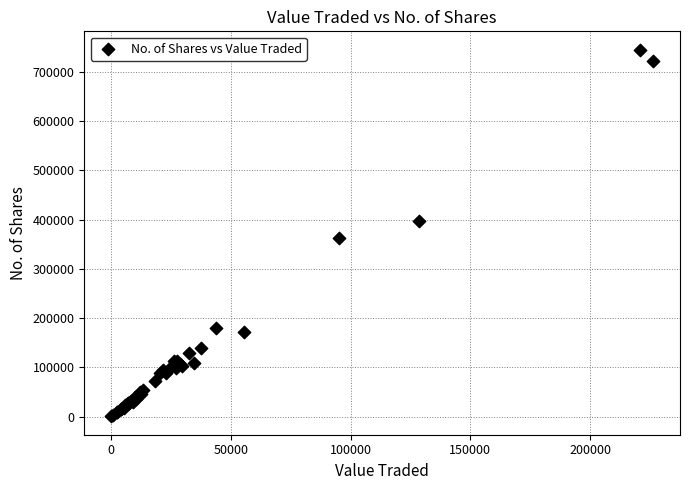

What Y value in the scatter plot is closest to 372833?

363679